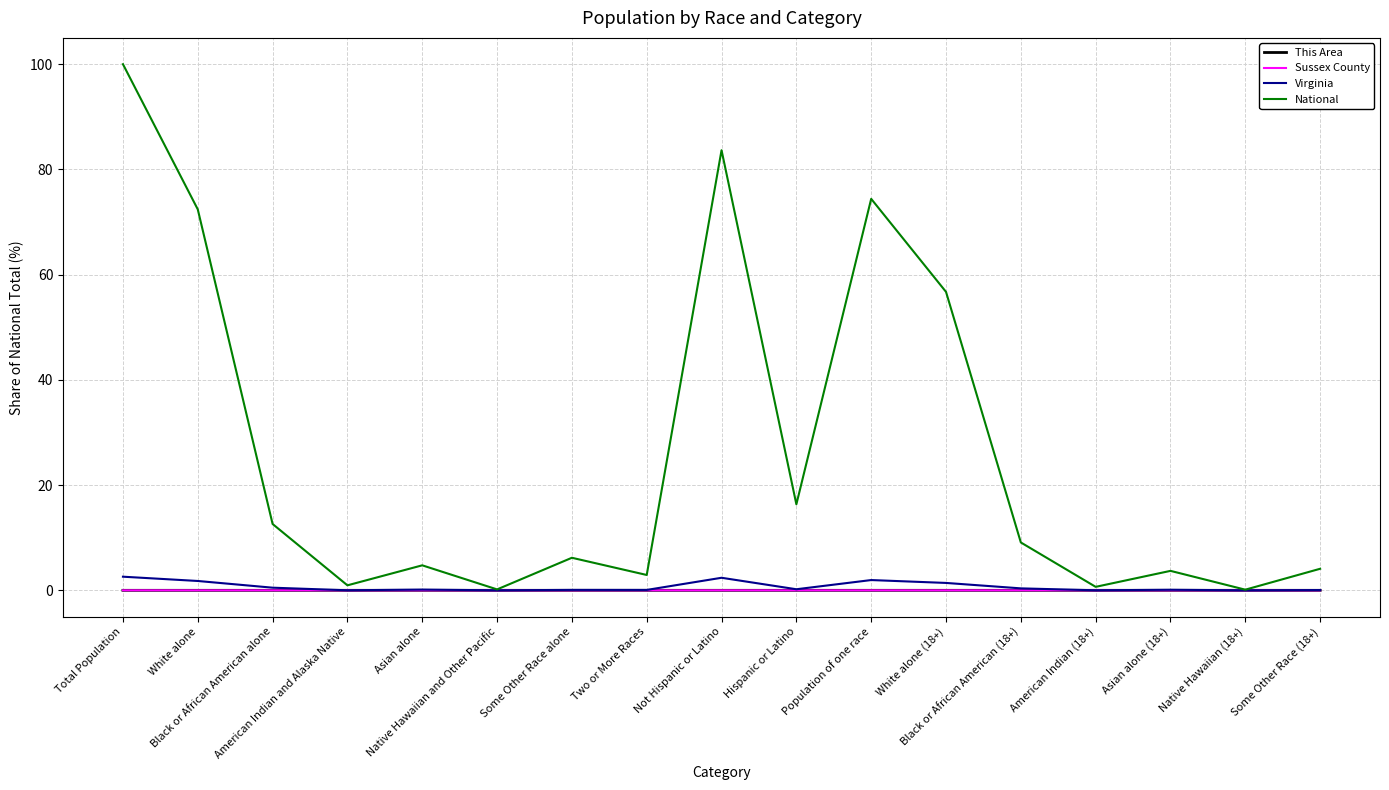

At how many categories does at least one series exceed 63?

4